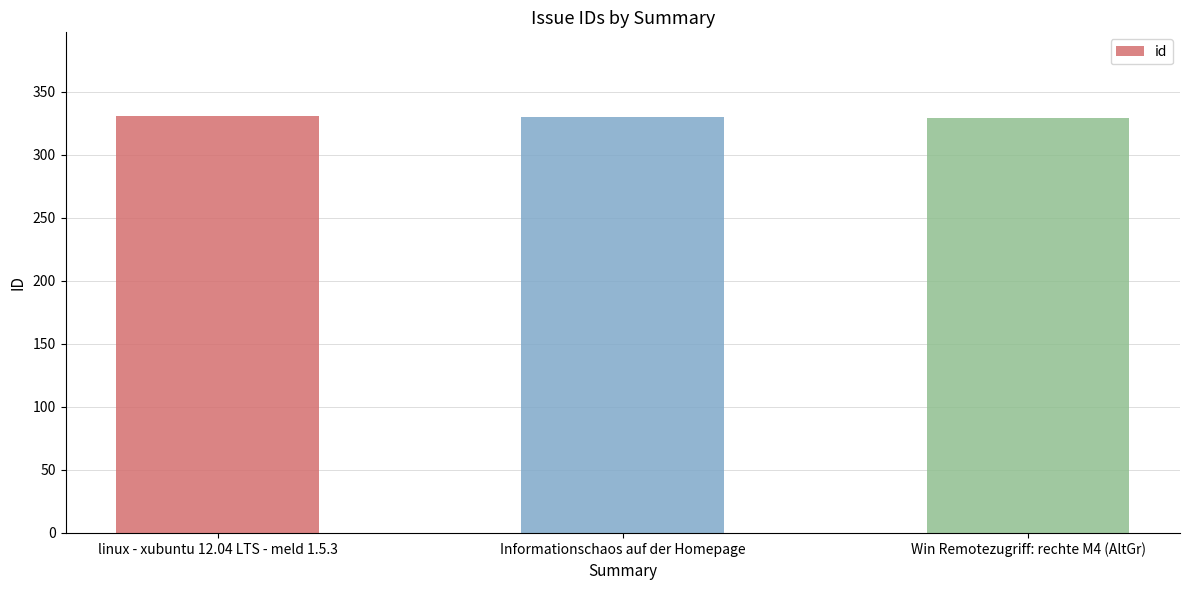

What is the change in value from linux - xubuntu 12.04 LTS - meld 1.5.3 to Informationschaos auf der Homepage?

-1